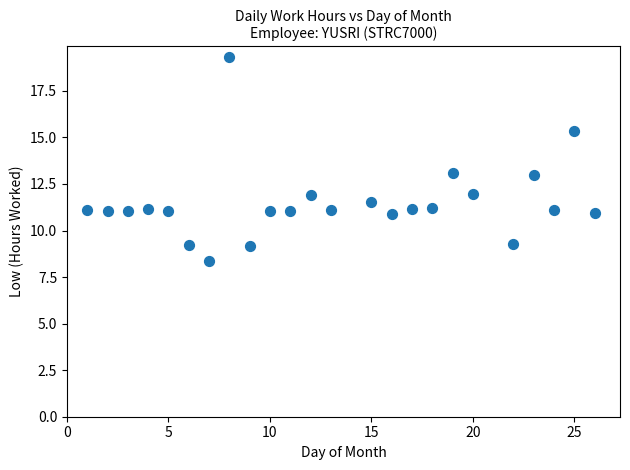

What is the range of Y values (max minus min)?

11.0